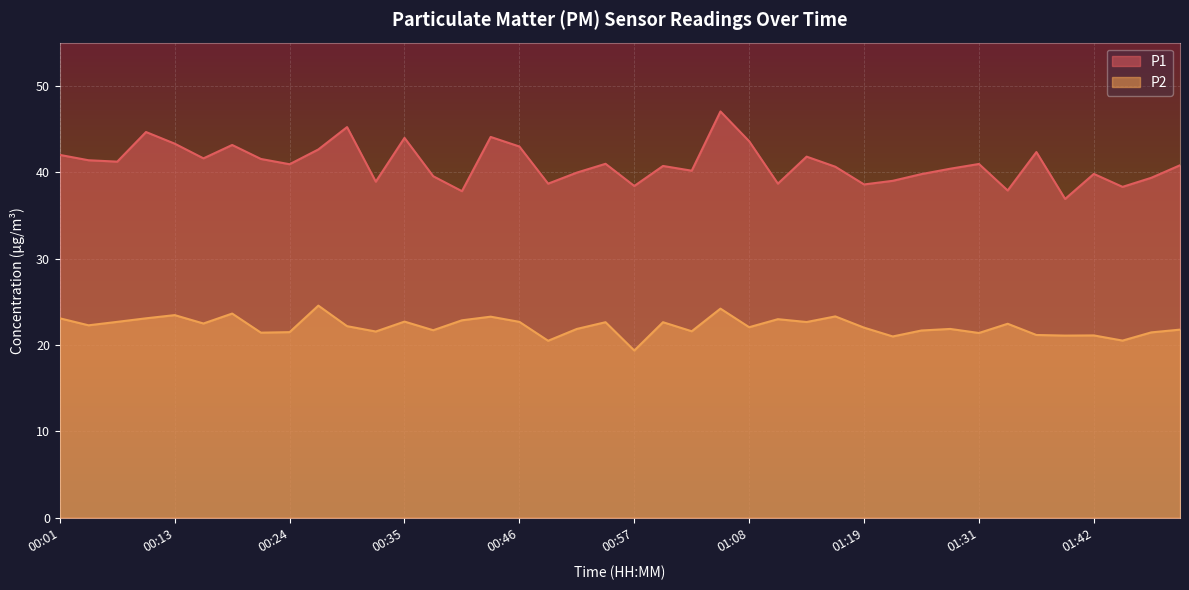

Which label corresponds to the largest value in the chart?

01:05